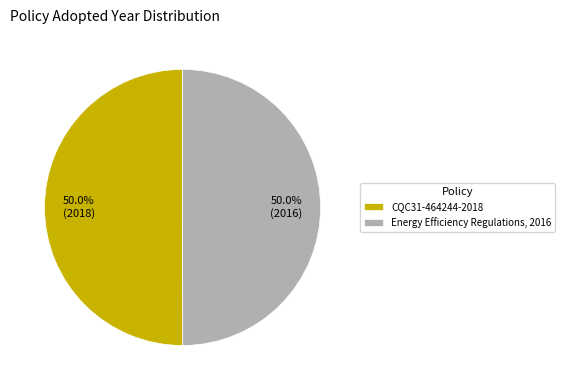

True or false: CQC31-464244-2018 accounts for 39% of the total.

False